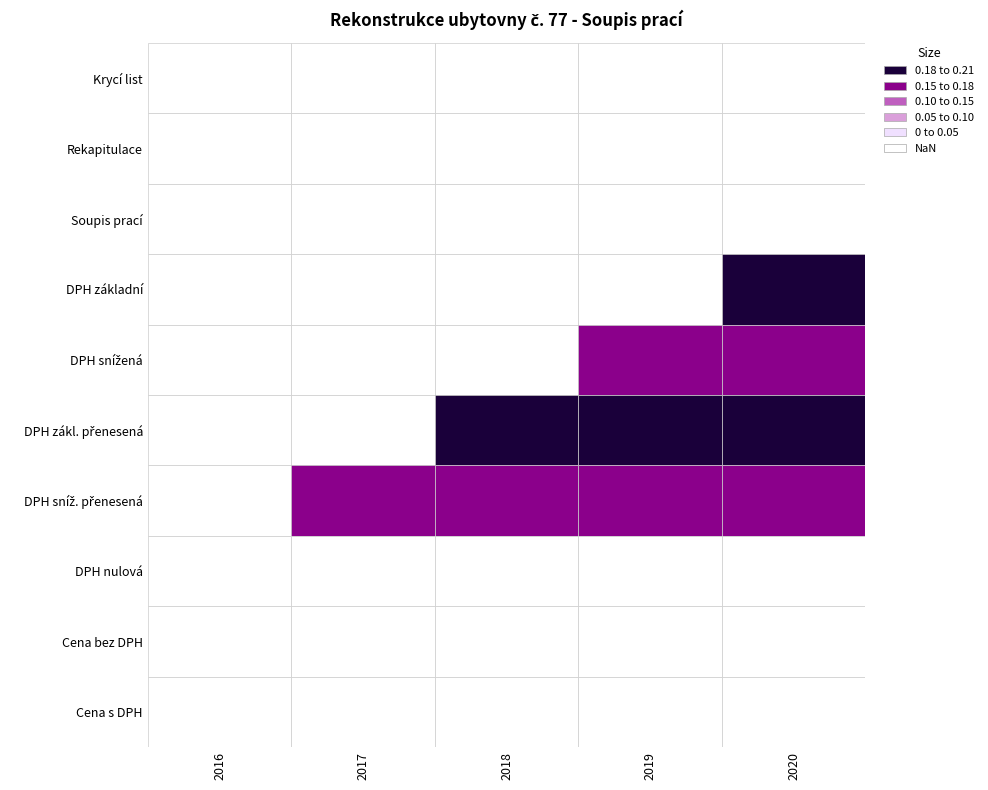

Which has a higher value, 2 or 3?

2